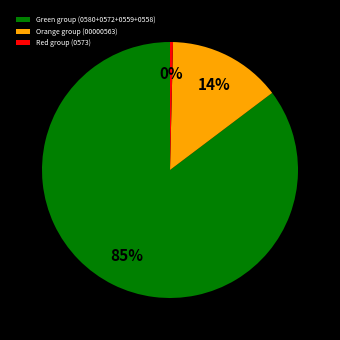

Count the number of slices in the pie.

3